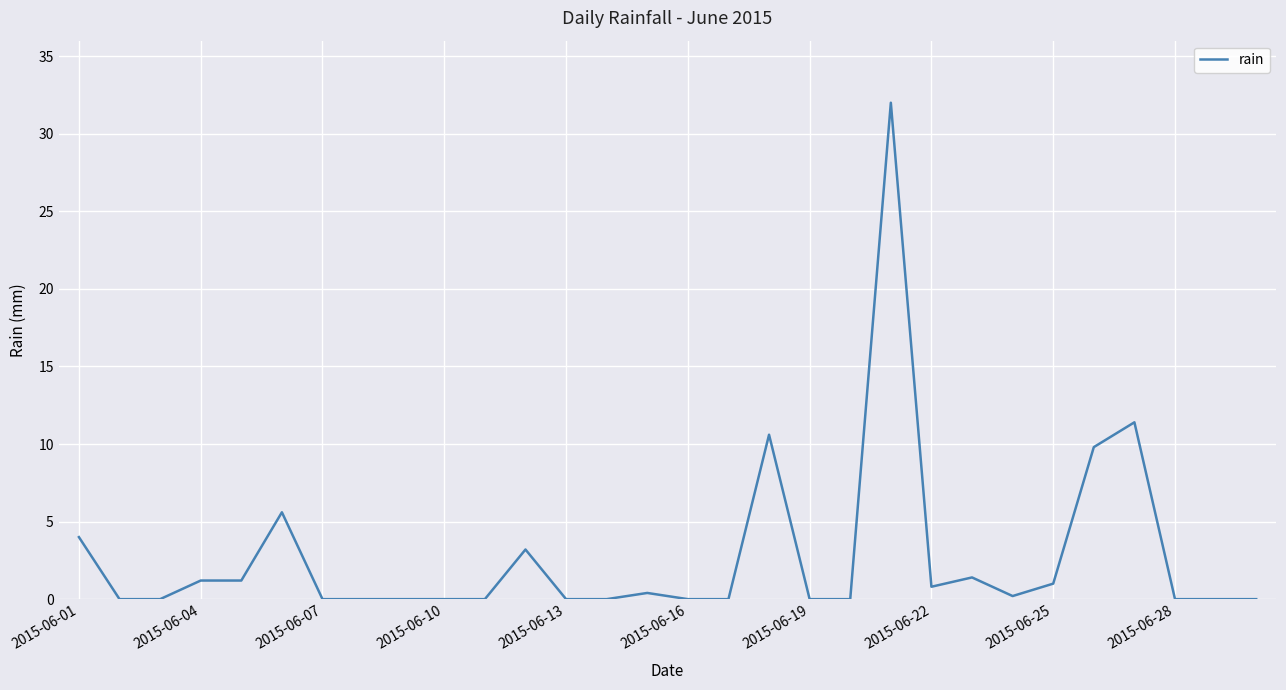

What is the maximum value shown in the chart?

32.0